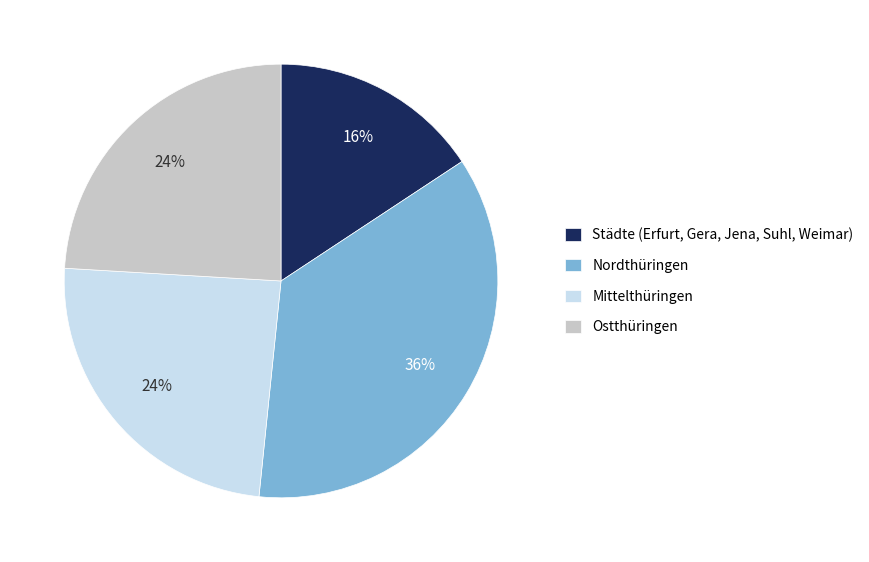

To the nearest percent, what is the average slice percentage?

25%